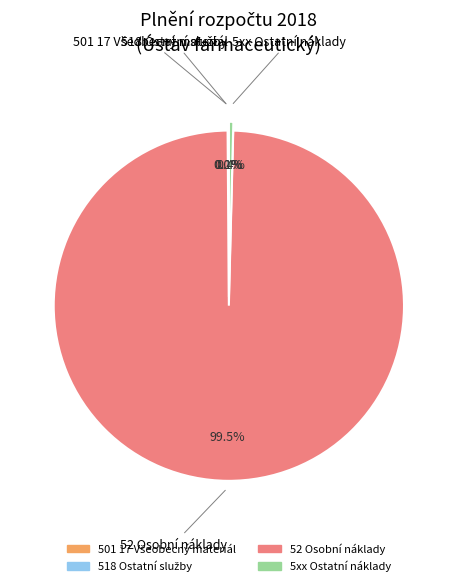

Is the sum of 52 Osobní náklady and 5xx Ostatní náklady greater than half?

Yes